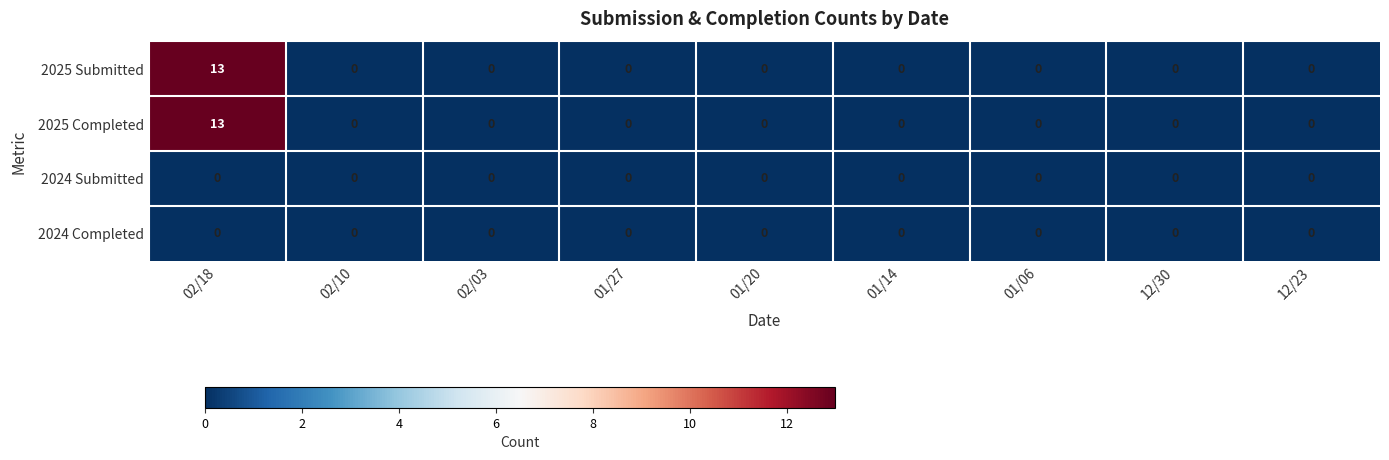

Which category has the highest value across all series?

02/18